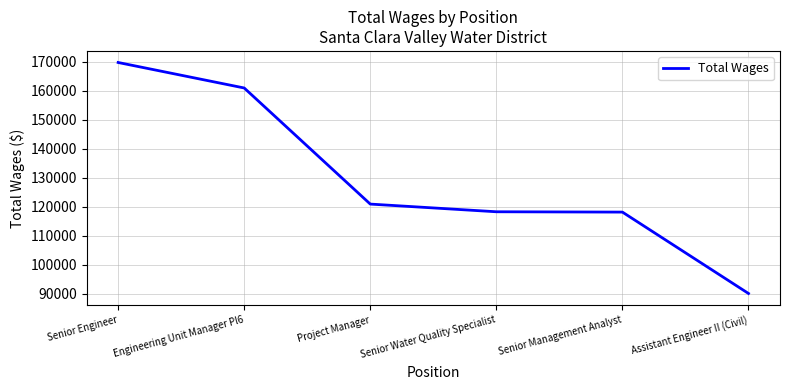

Which has a higher value, Engineering Unit Manager Pl6 or Assistant Engineer II (Civil)?

Engineering Unit Manager Pl6